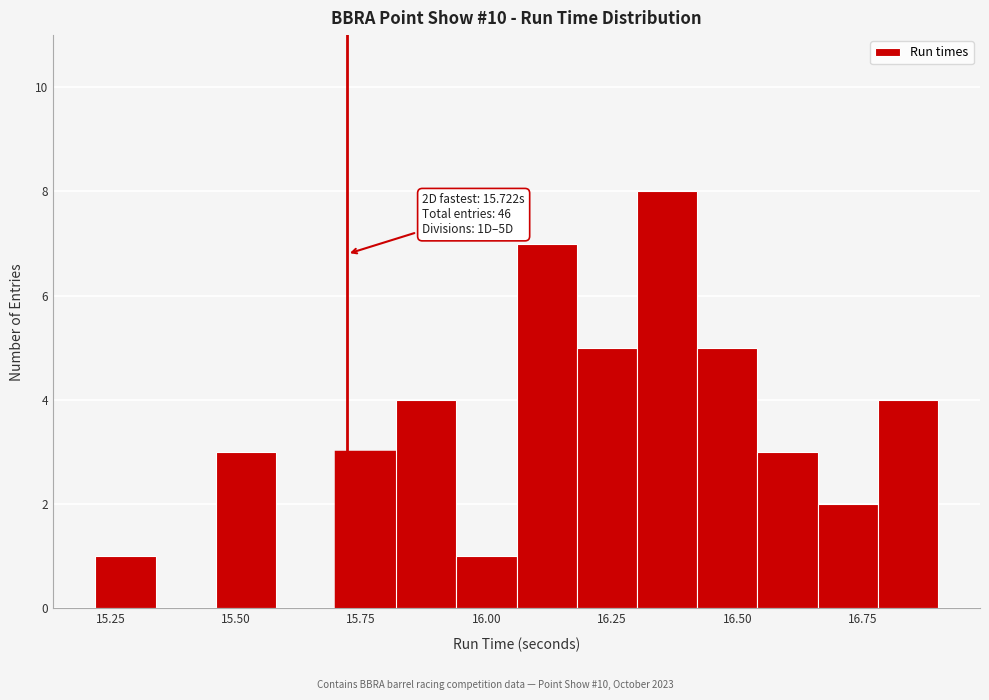

Read against the x-axis, roughly where is the centre of the tallest bar?

16.35